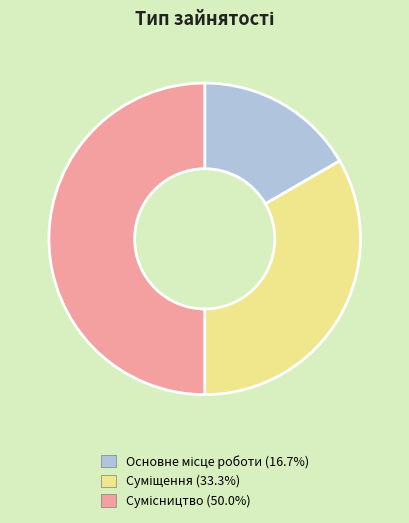

What is the largest slice in the pie chart?

Сумісництво